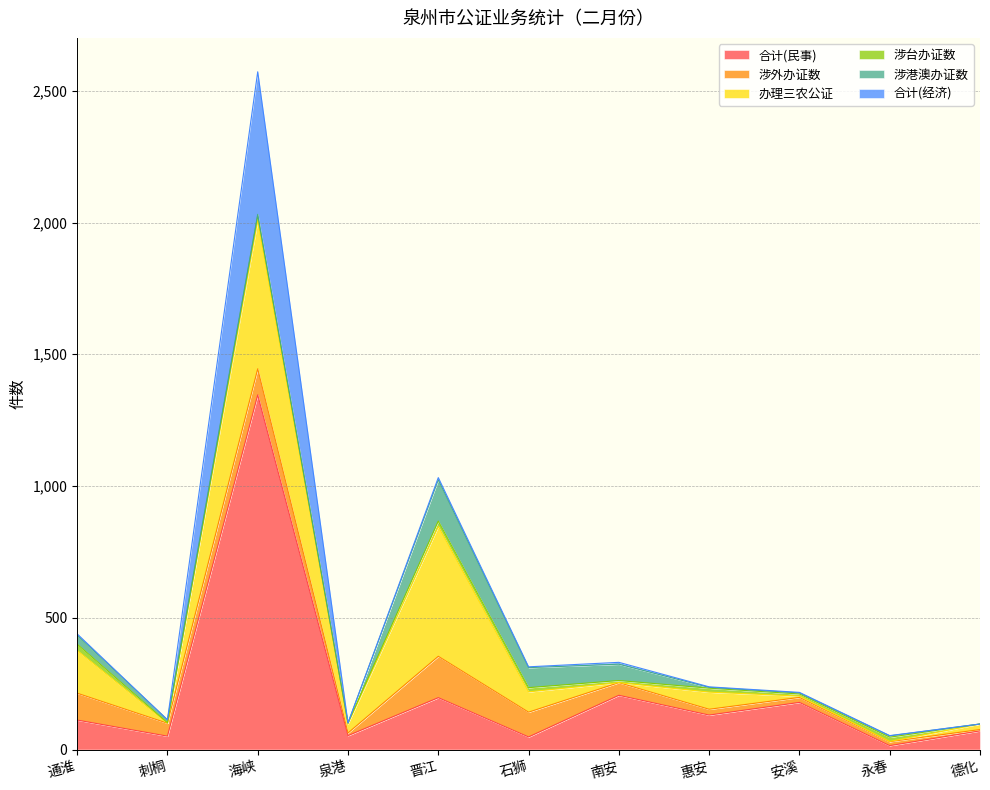

Reading left to right, transcribe all the data shown in this chart.

合计(民事): 通淮=112	刺桐=51	海峡=1346	泉港=53	晋江=197	石狮=48	南安=206	惠安=131	安溪=179	永春=15	德化=71
涉外办证数: 通淮=102	刺桐=49	海峡=99	泉港=10	晋江=157	石狮=94	南安=48	惠安=22	安溪=19	永春=15	德化=5
办理三农公证: 通淮=162	刺桐=0	海峡=563	泉港=35	晋江=493	石狮=77	南安=0	惠安=65	安溪=5	永春=1	德化=21
涉台办证数: 通淮=24	刺桐=2	海峡=18	泉港=3	晋江=20	石狮=16	南安=8	惠安=15	安溪=8	永春=16	德化=0
涉港澳办证数: 通淮=34	刺桐=11	海峡=5	泉港=0	晋江=157	石狮=76	南安=62	惠安=3	安溪=4	永春=5	德化=0
合计(经济): 通淮=5	刺桐=0	海峡=541	泉港=0	晋江=8	石狮=3	南安=7	惠安=2	安溪=2	永春=1	德化=0